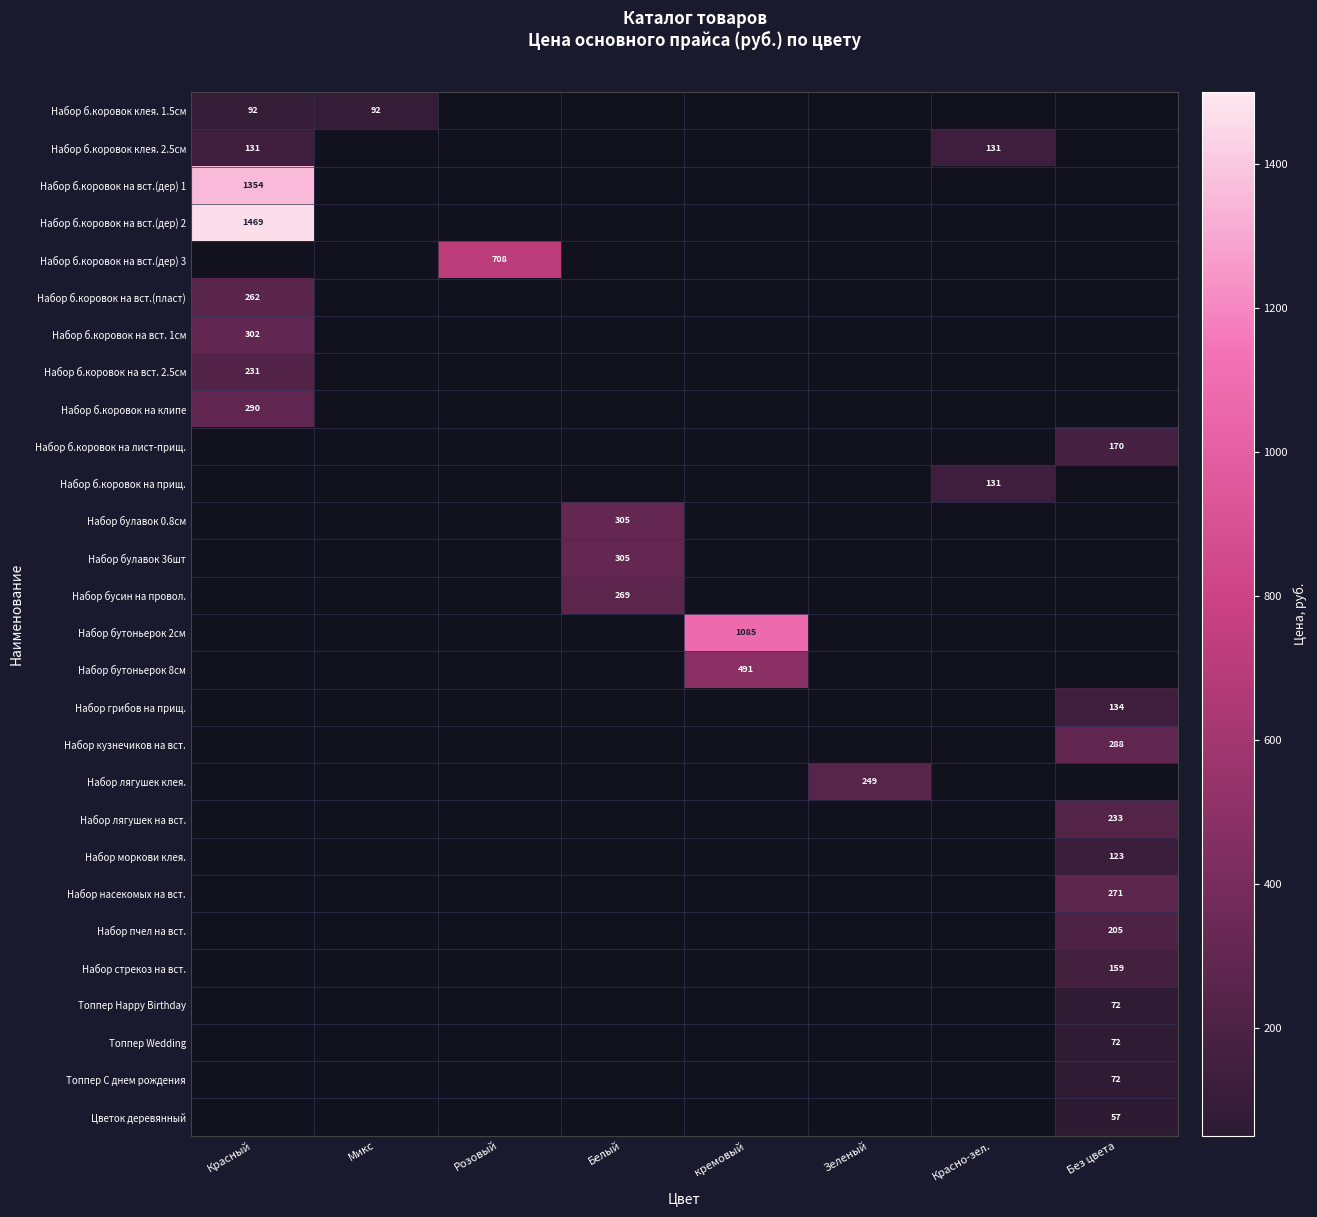

The value of Набор б.коровок на вст. 2.5см at Красный is 105. True or false?

False